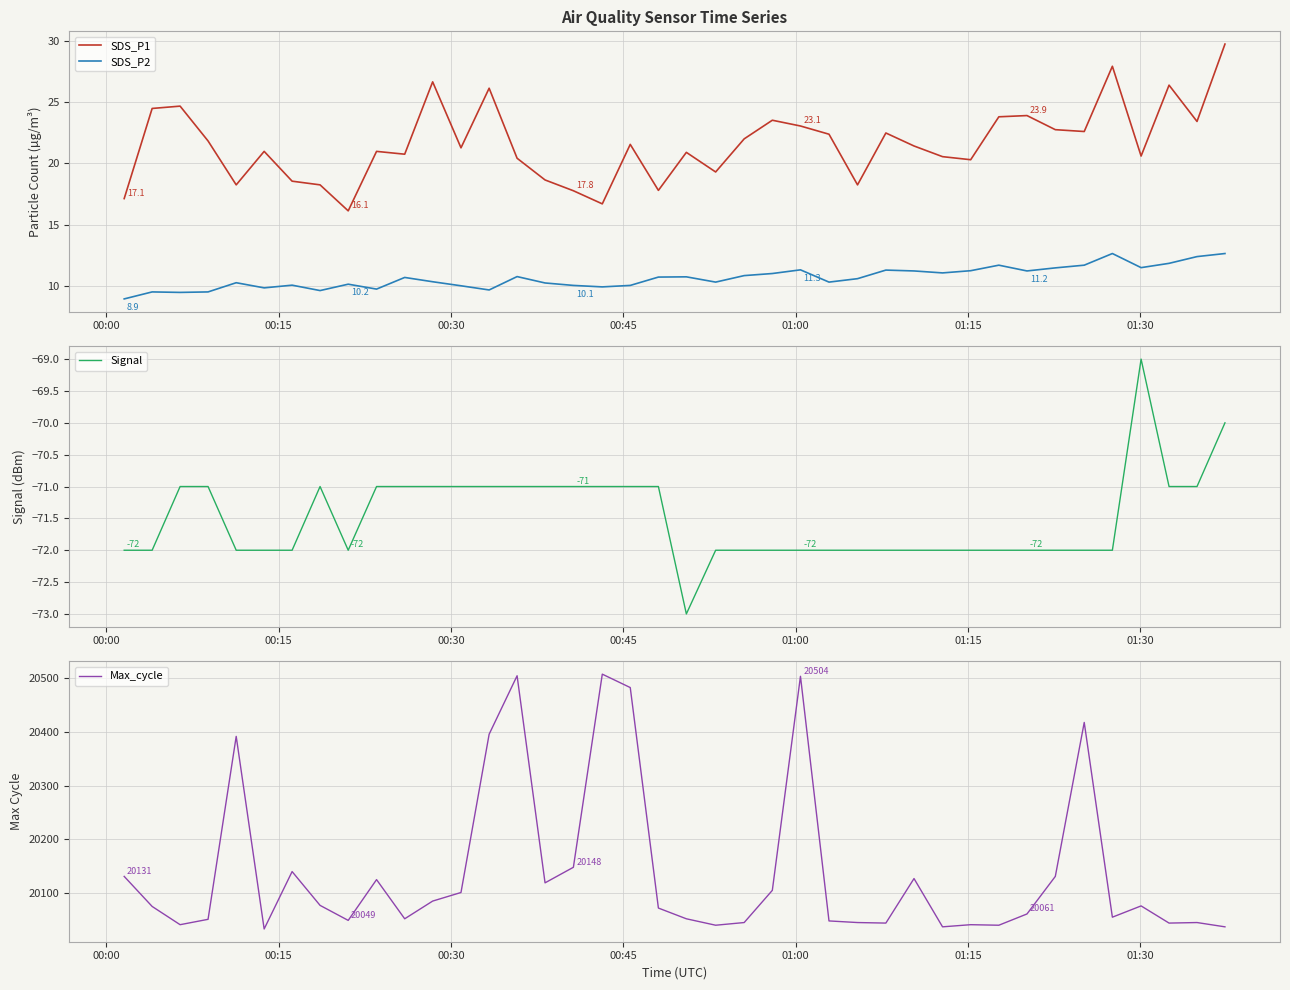

True or false: SDS_P1 and SDS_P2 intersect in this chart.

False